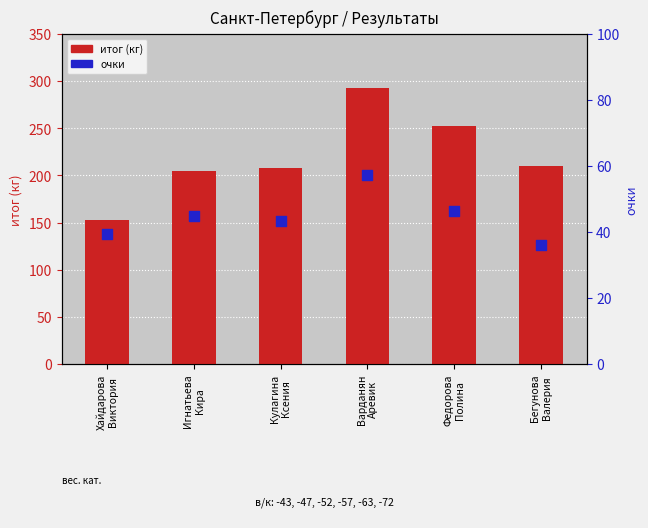

Is the value of очки at Хайдарова
Виктория greater than the value of итог (кг) at Игнатьева
Кира?

No